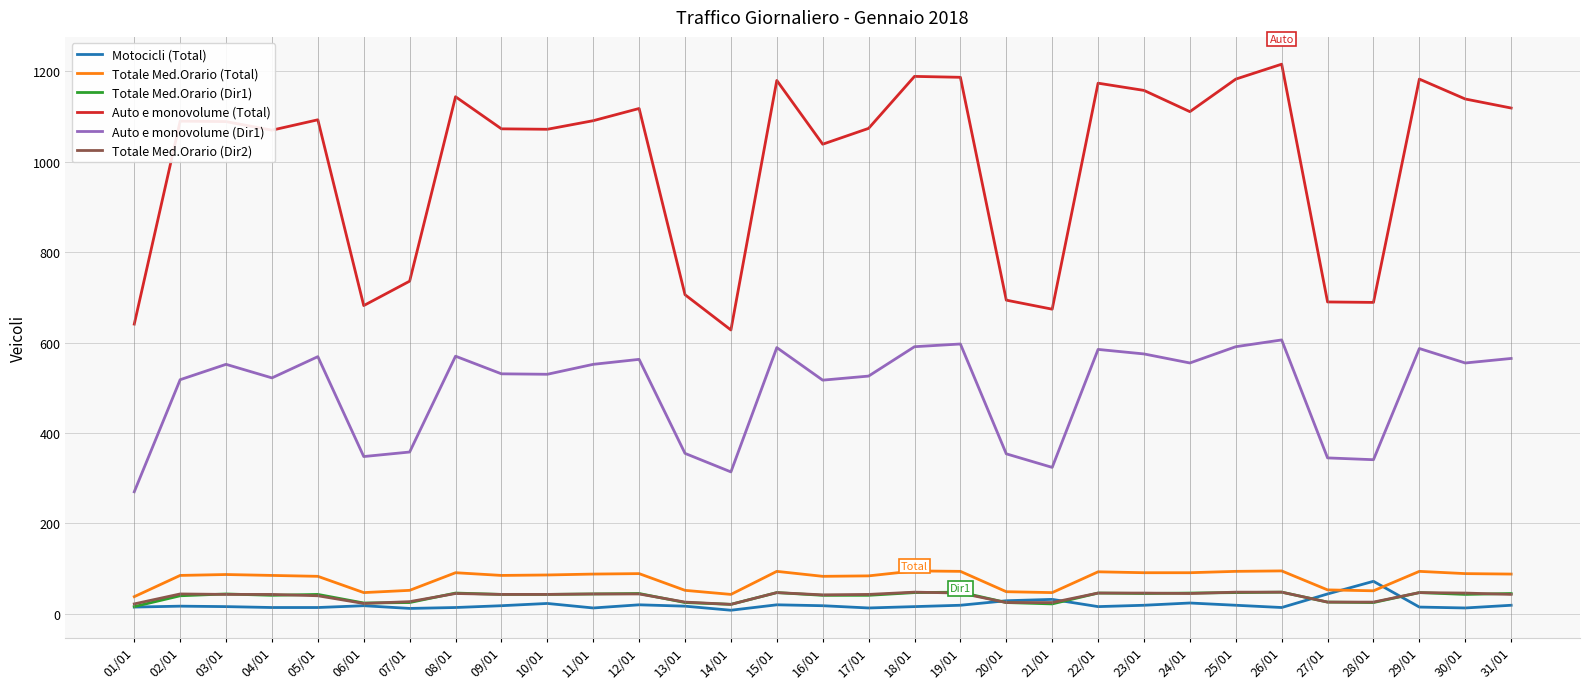

What is the greatest value displayed?

1216